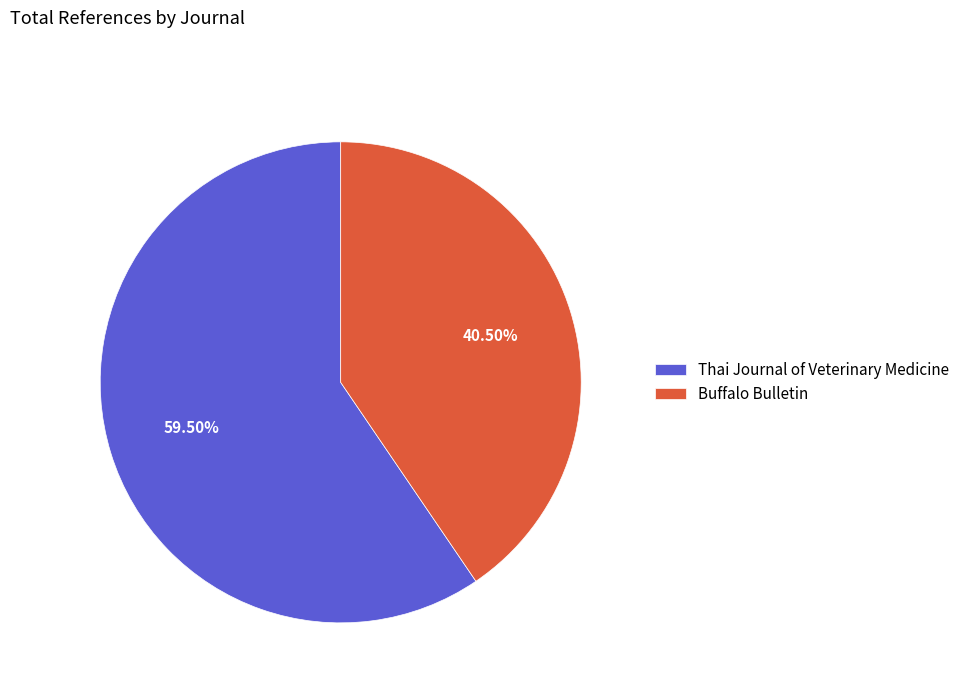

What is the ratio of the value at Buffalo Bulletin to the value at Thai Journal of Veterinary Medicine?

0.7